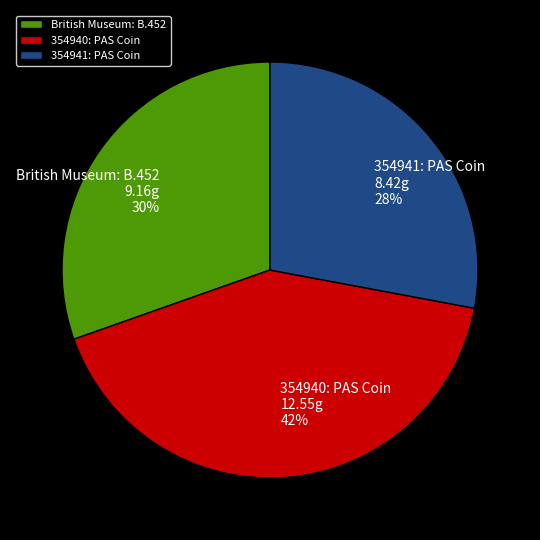

Between British Museum: B.452 and 354940: PAS Coin, which is larger?

354940: PAS Coin